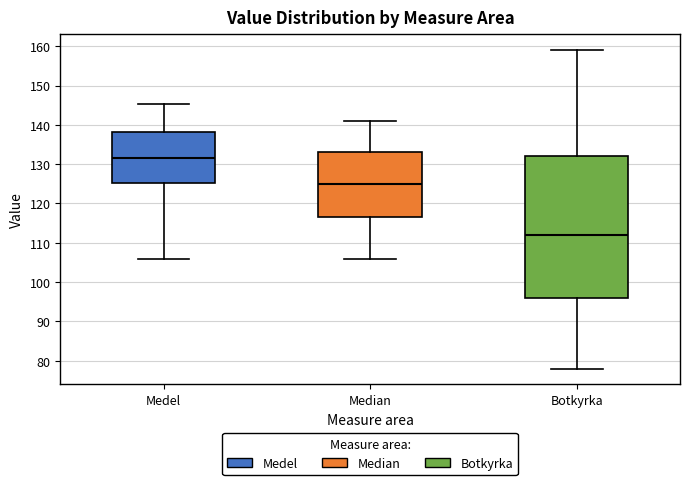

Which box is the tallest, from its lower edge to its upper edge?

Botkyrka